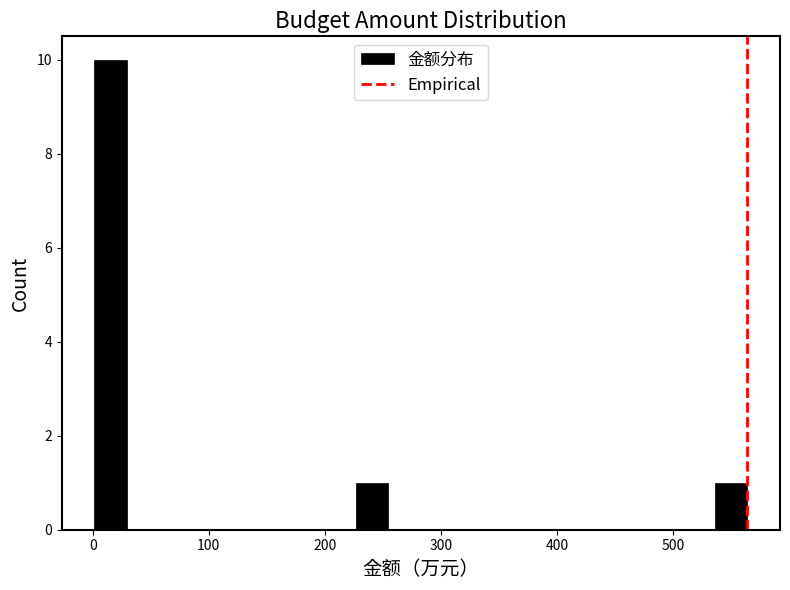

Around what value on the x-axis is the tallest bar? Give the approximate position of its centre, as read against the axis.

20